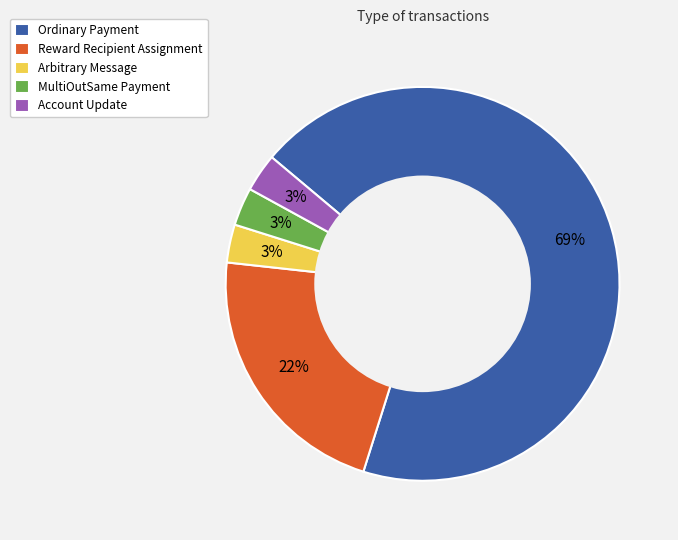

Combined, do MultiOutSame Payment and Arbitrary Message account for over 50%?

No